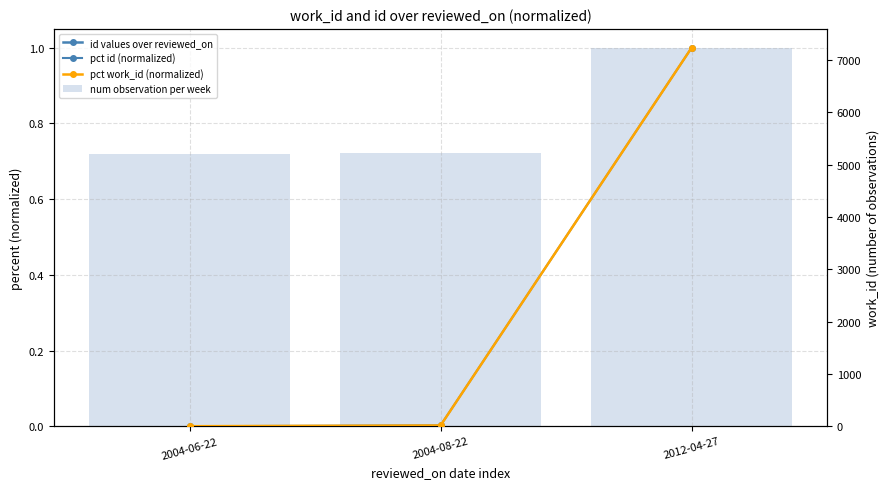

Which series has the largest range (max minus min)?

id values over reviewed_on